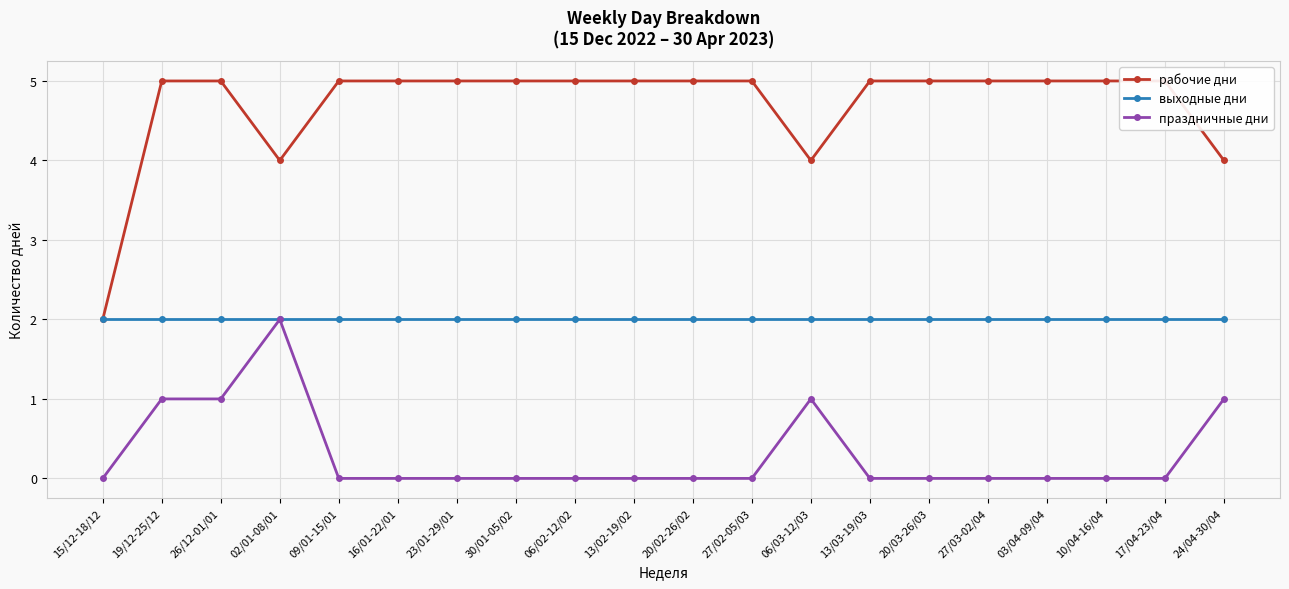

At which category is the sum across all series the highest?

19/12-25/12